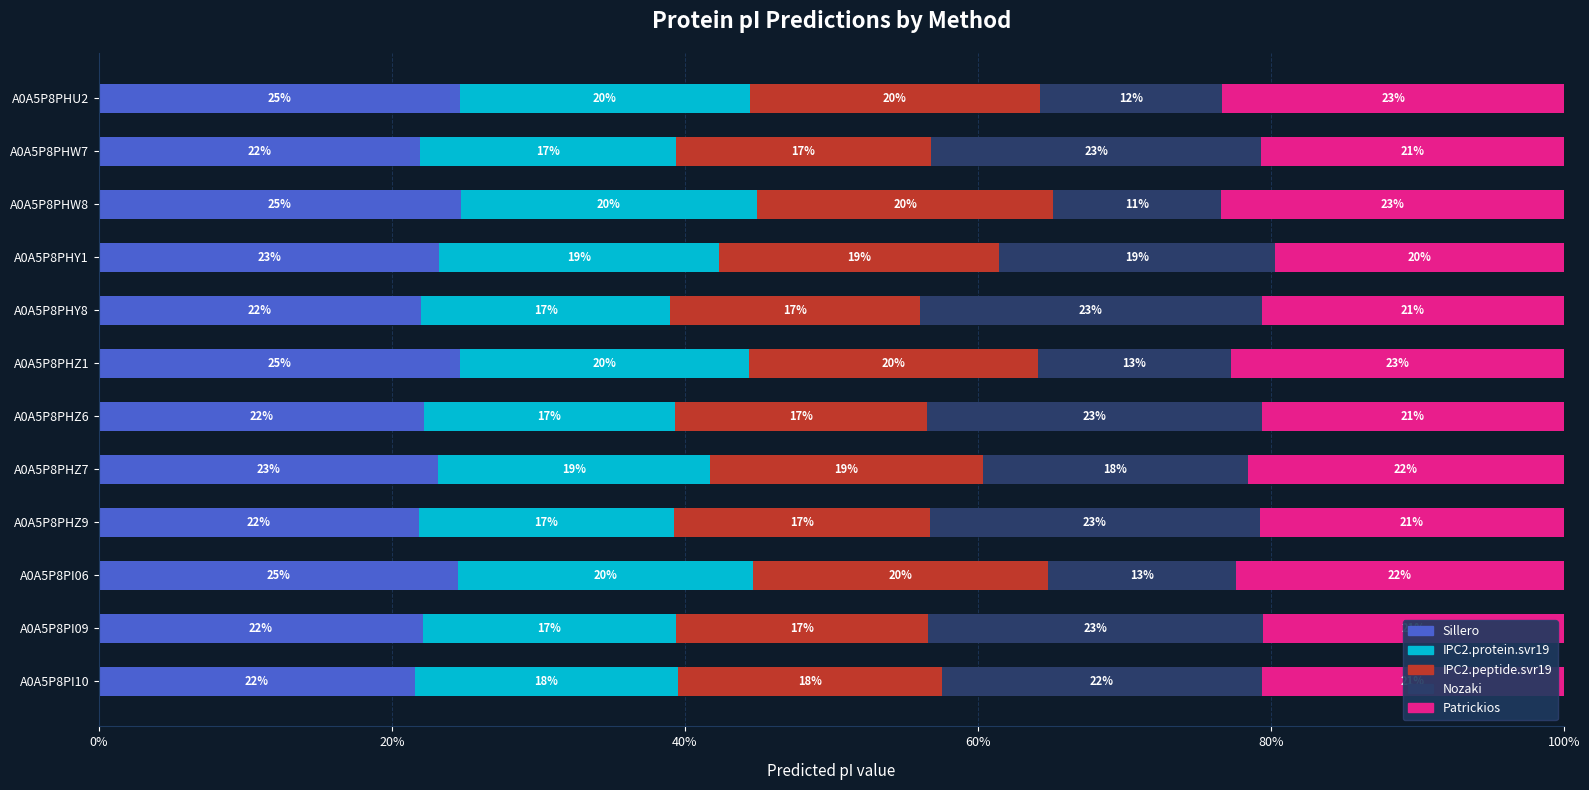

What are all the series names shown in the legend?

Sillero, IPC2.protein.svr19, IPC2.peptide.svr19, Nozaki, Patrickios